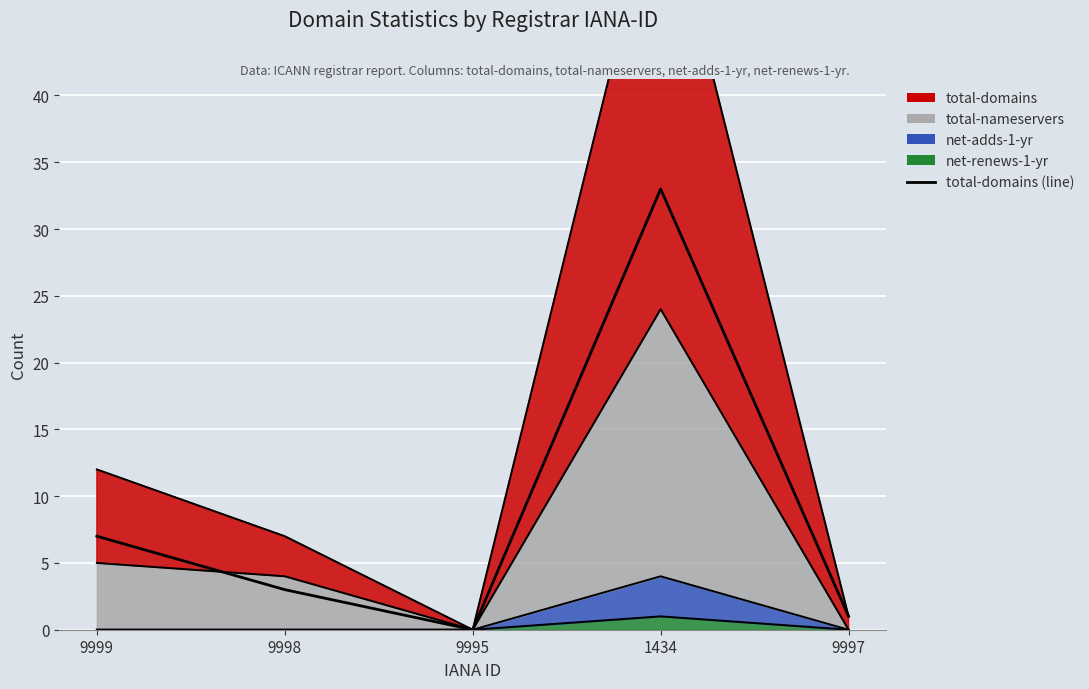

Reading left to right, list all the values displayed in this chart.

9999=7	9998=3	9995=0	1434=33	9997=1